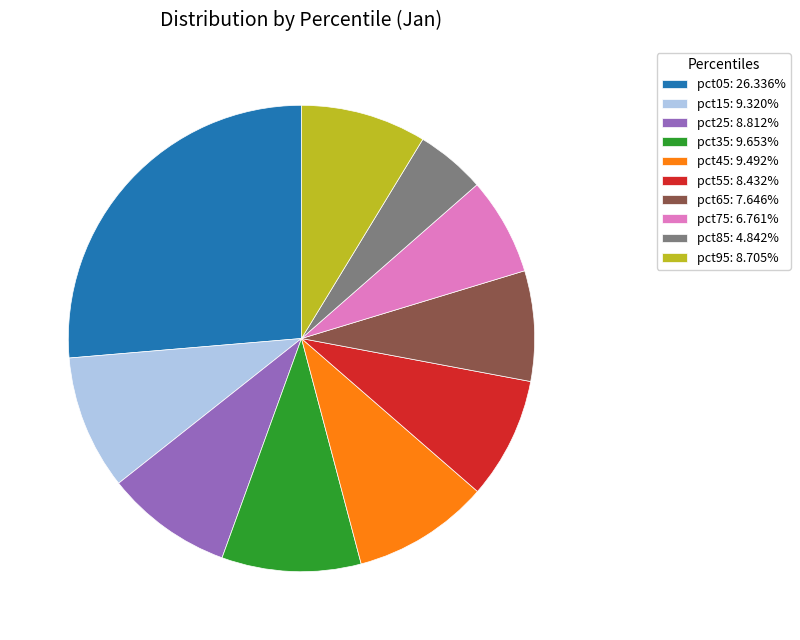

Is the sum of pct15: 9.320% and pct35: 9.653% greater than half?

No